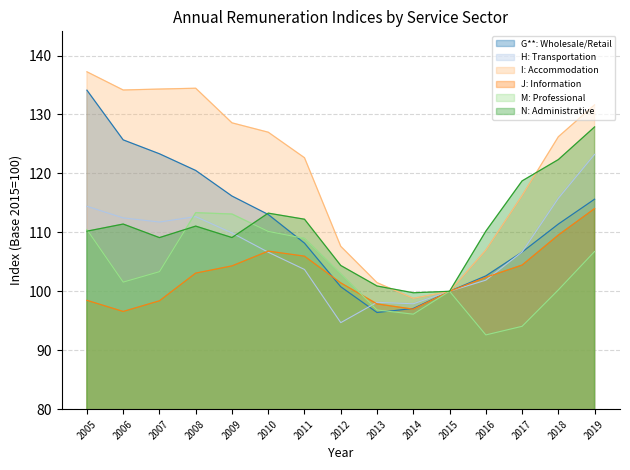

Is the value of H: Transportation at 2005 greater than the value of G**: Wholesale/Retail at 2019?

No